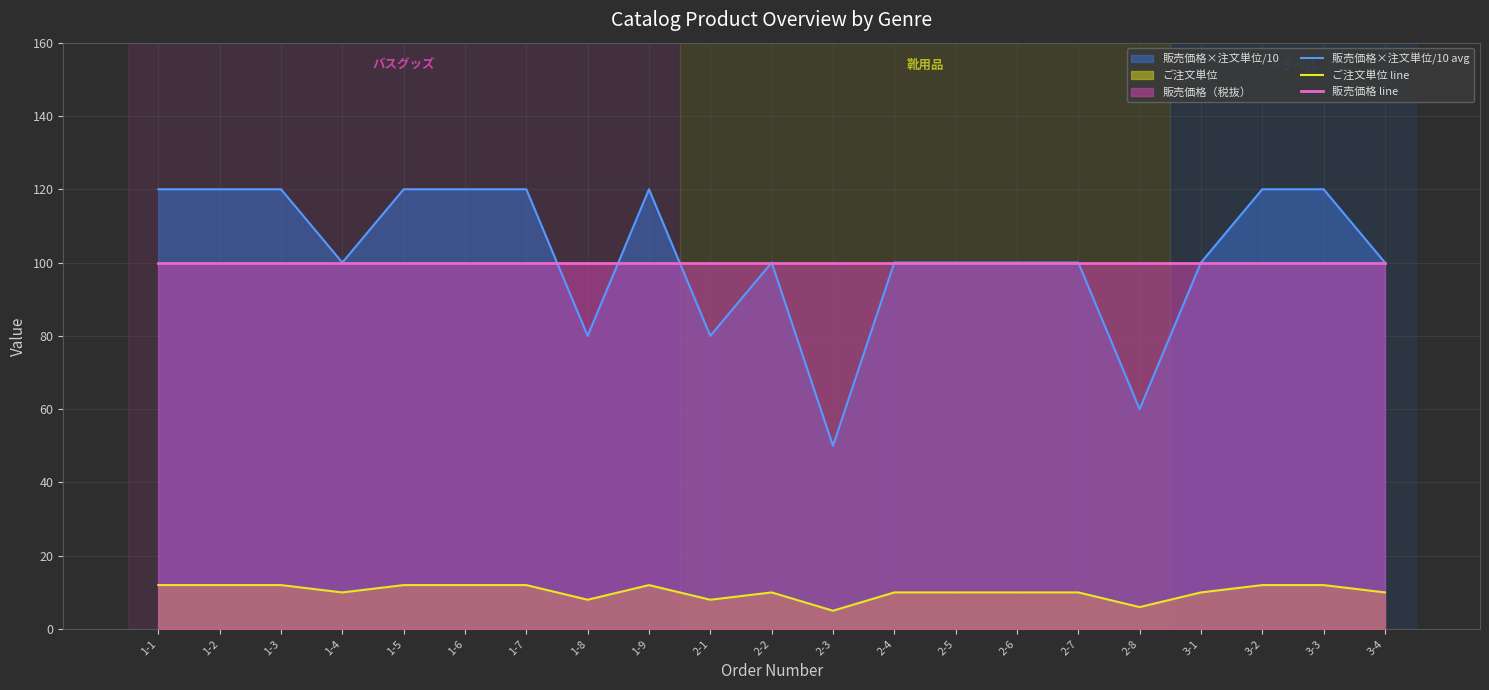

Is the value of 販売価格×注文単位/10 avg at 1-9 greater than the value of 販売価格 line at 1-4?

Yes